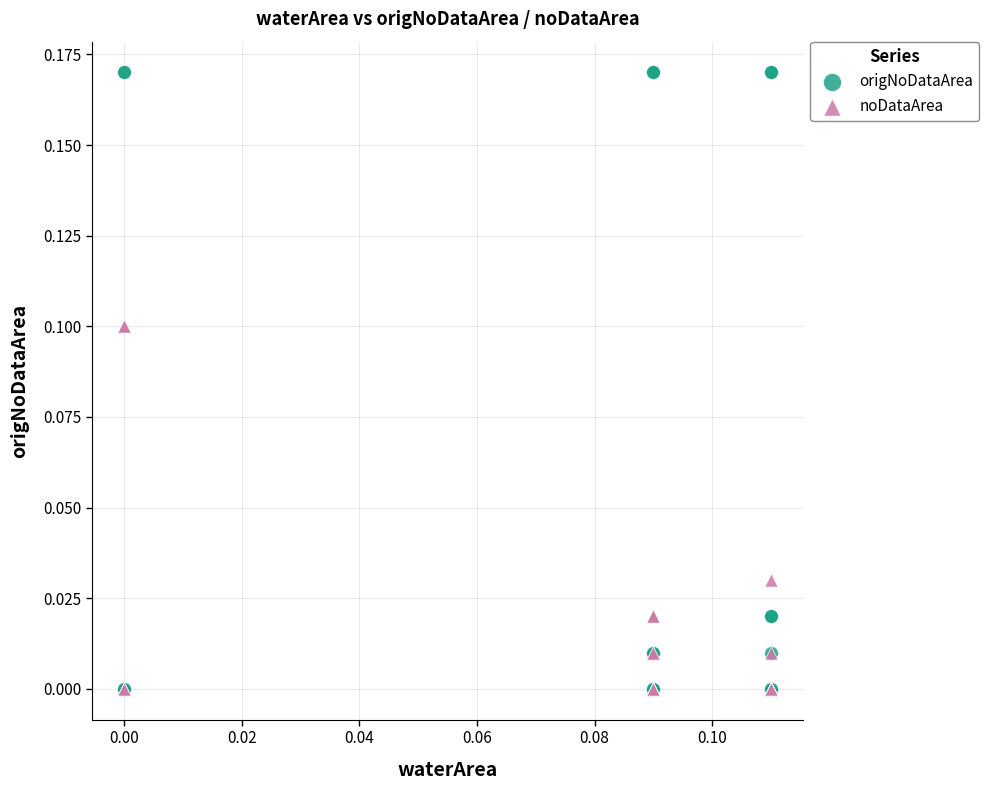

What are all the series names shown in the legend?

origNoDataArea, noDataArea